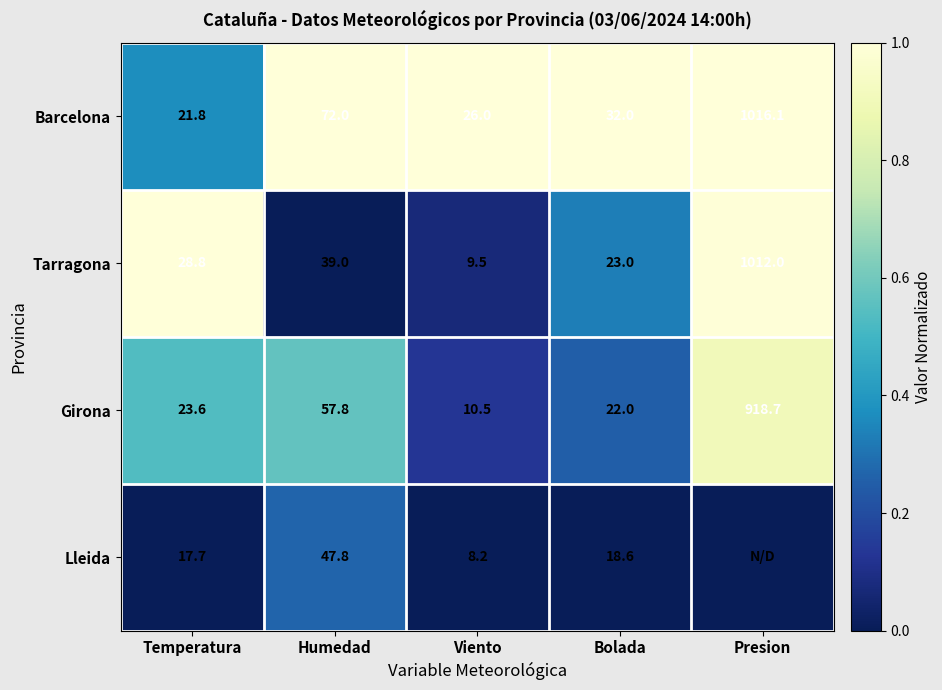

Is it true that Tarragona equals 9.5 at Viento?

True